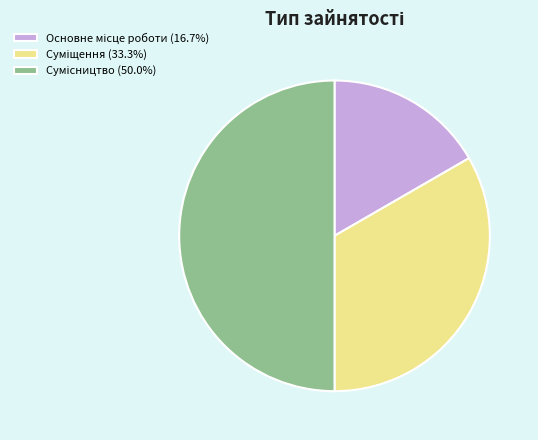

What is the change in value from Основне місце роботи to Суміщення?

+1